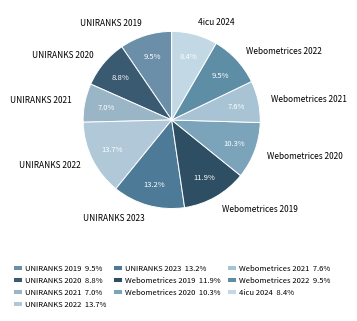

Is the sum of UNIRANKS 2019 and Webometrices 2022 greater than half?

No